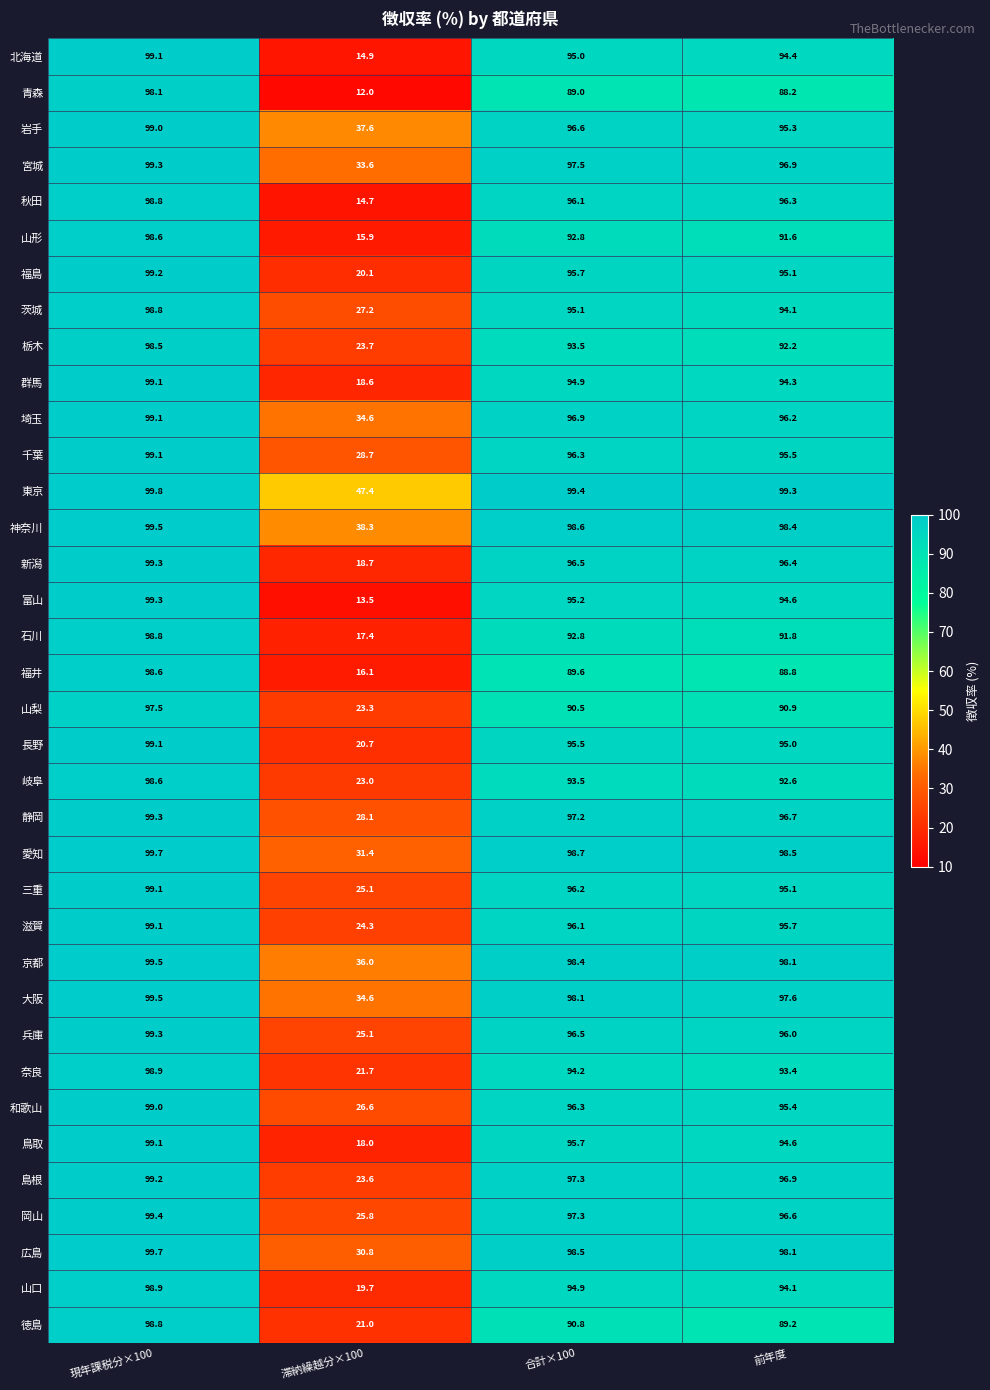

How many categories are shown in the chart?

4